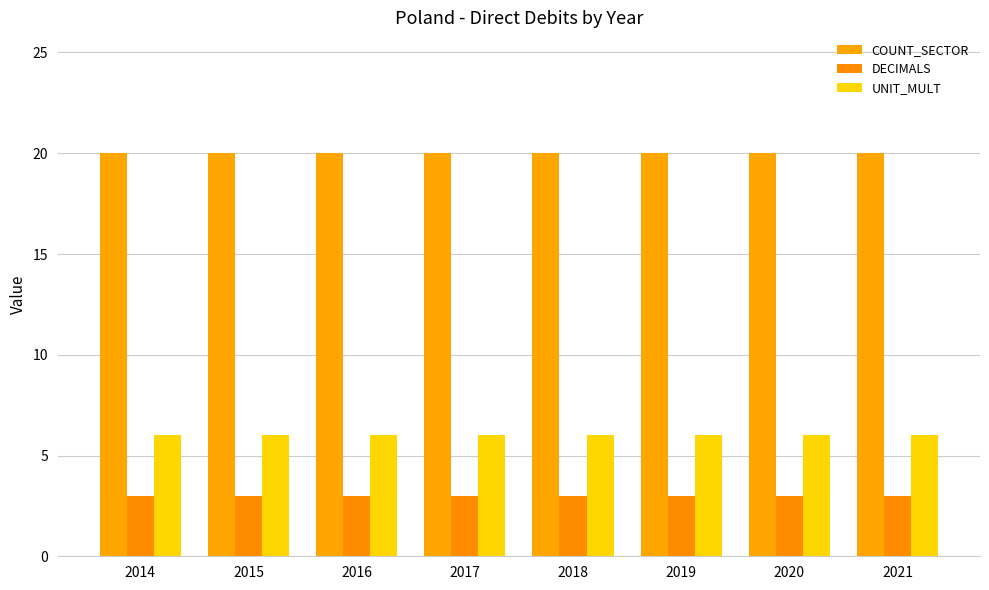

Does the chart contain stacked bars?

No